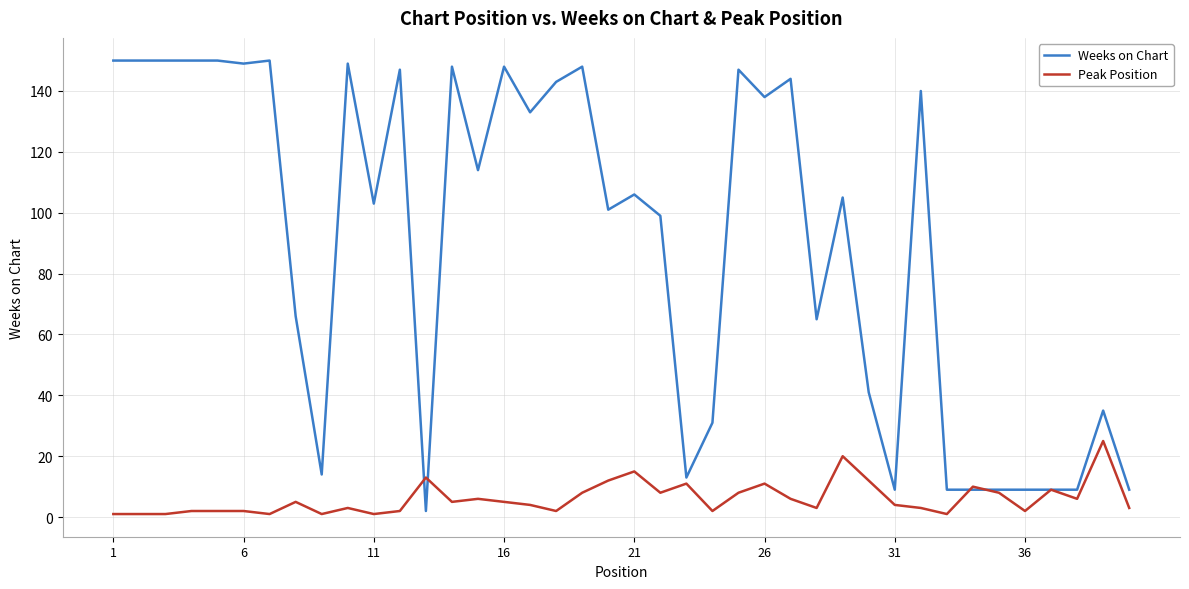

Which series has the largest total across all categories?

Weeks on Chart